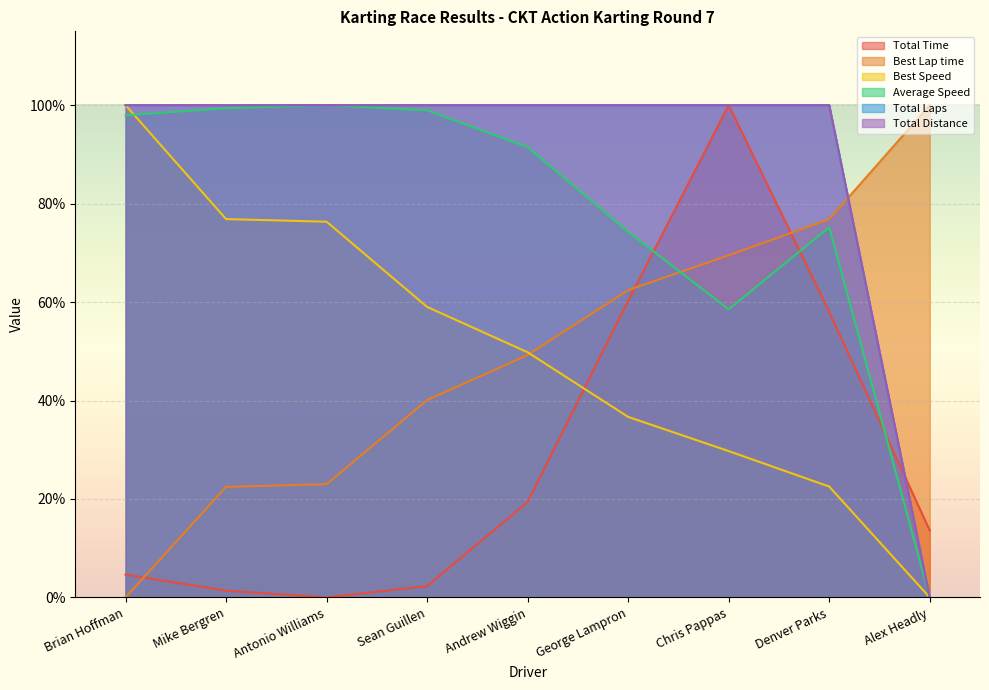

Which has a higher value, Andrew Wiggin or Antonio Williams?

Andrew Wiggin